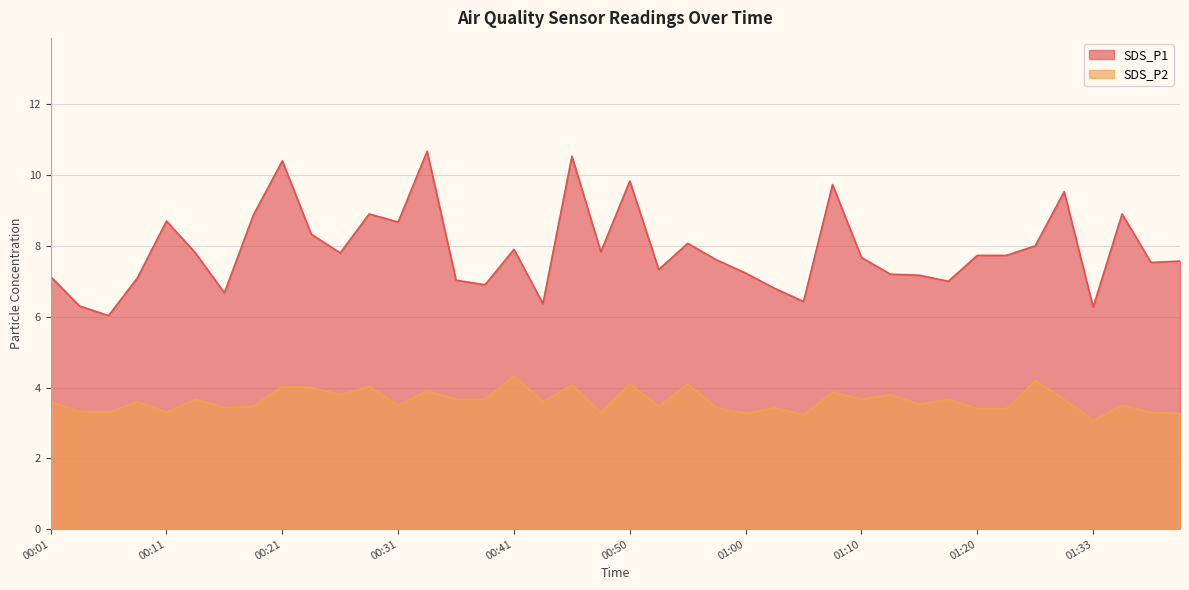

Reading left to right, list all the values displayed in this chart.

SDS_P1: 7.1	6.3	6.0	7.1	8.7	7.8	6.7	8.9	10.4	8.3	7.8	8.9	8.7	10.7	7.0	6.9	7.9	6.4	10.5	7.8	9.8	7.3	8.1	7.6	7.2	6.8	6.4	9.7	7.7	7.2	7.2	7.0	7.7	7.7	8.0	9.5	6.3	8.9	7.5	7.6
SDS_P2: 3.6	3.3	3.3	3.6	3.3	3.7	3.4	3.5	4.0	4.0	3.8	4.0	3.5	3.9	3.7	3.7	4.3	3.6	4.1	3.3	4.1	3.5	4.1	3.4	3.3	3.4	3.2	3.9	3.7	3.8	3.5	3.7	3.4	3.4	4.2	3.7	3.1	3.5	3.3	3.3